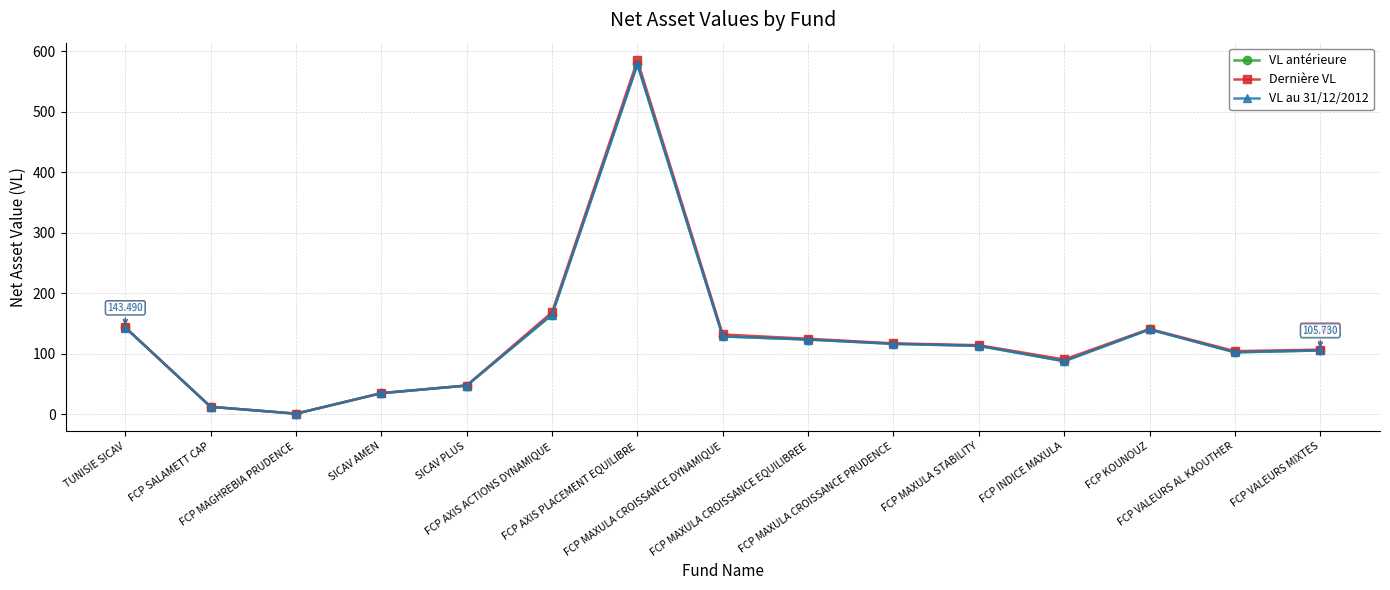

How many data points in VL au 31/12/2012 are less than 113?

7